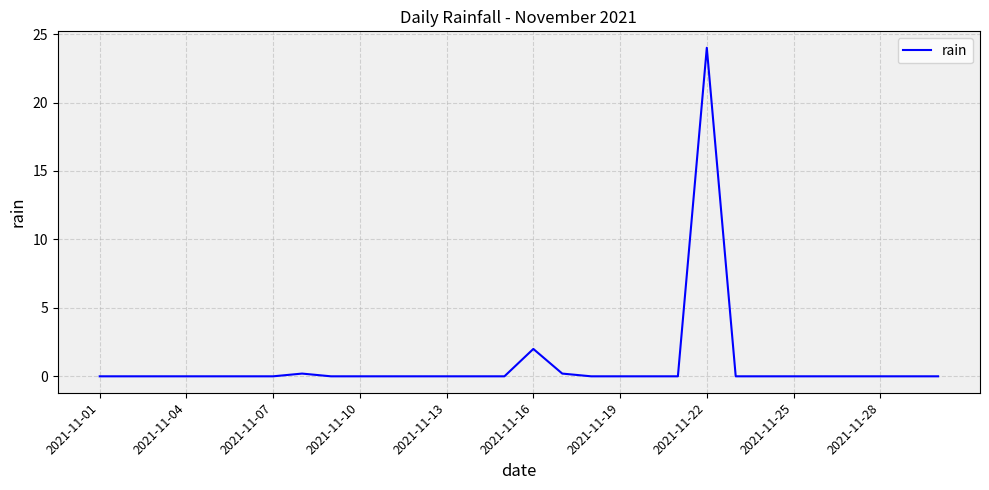

What is the greatest value displayed?

24.0